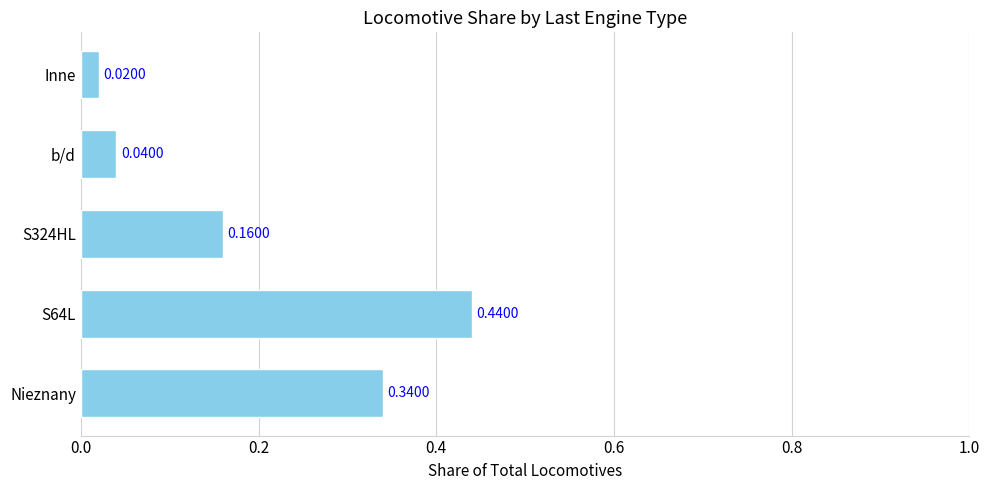

List the labels in order of value, largest first.

S64L, Nieznany, S324HL, b/d, Inne